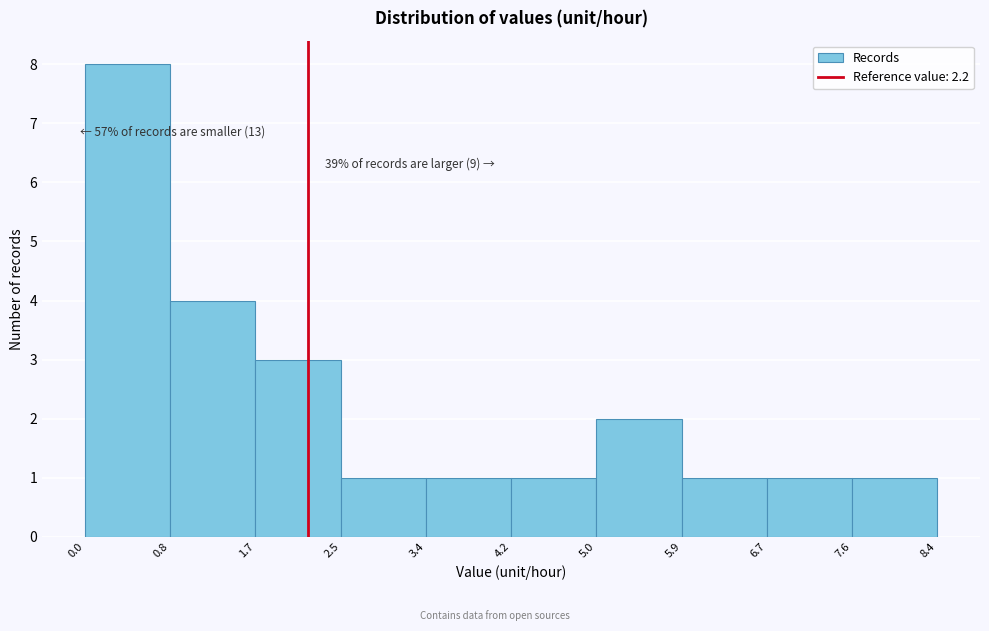

Over which range of the x-axis is the bar tallest?

0.0 to 0.8